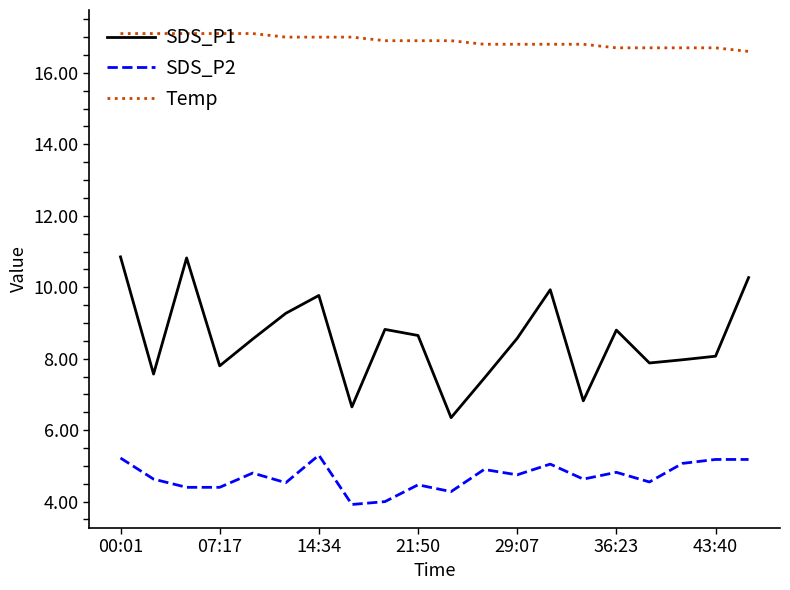

True or false: SDS_P2 and SDS_P1 intersect in this chart.

False